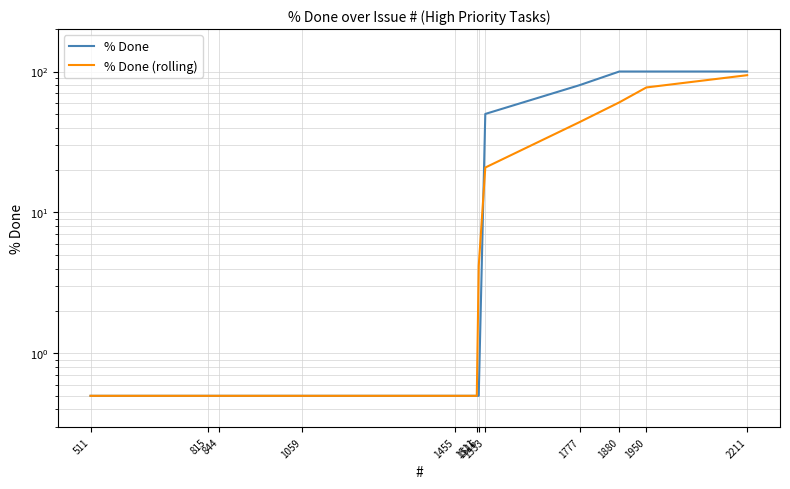

Reading right to left, extract all data points from this chart.

% Done: 100.0	100.0	100.0	80.0	50.0	0.5	0.5	0.5	0.5	0.5	0.5	0.5
% Done (rolling): 94.2	77.1	60.4	43.8	20.8	4.2	0.5	0.5	0.5	0.5	0.5	0.5